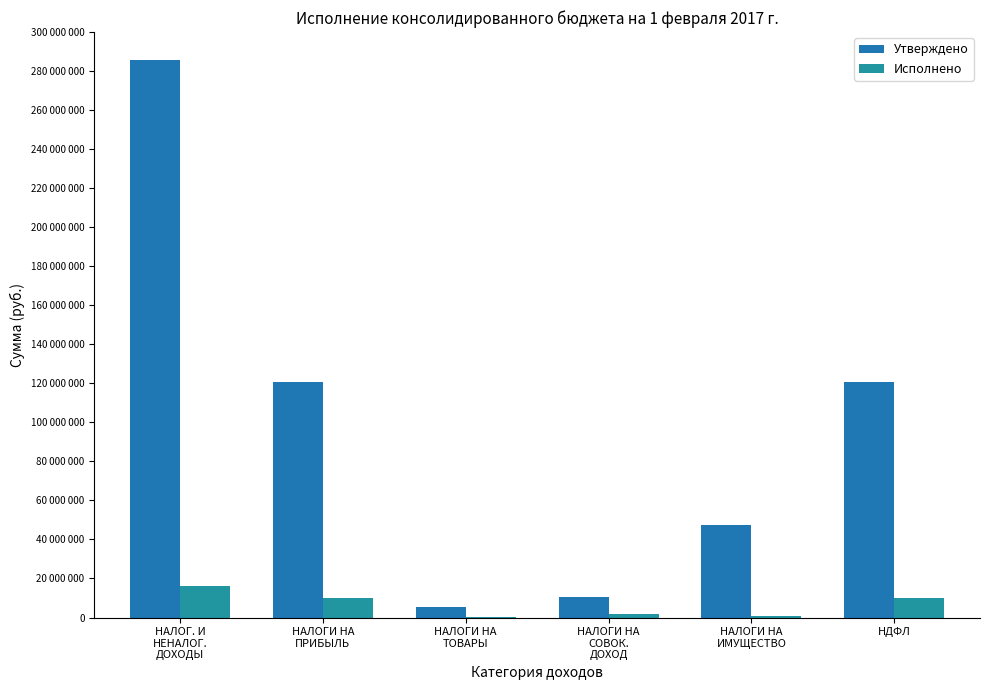

What is the value of the Утверждено bar at the 3rd from the left?

5557900.0